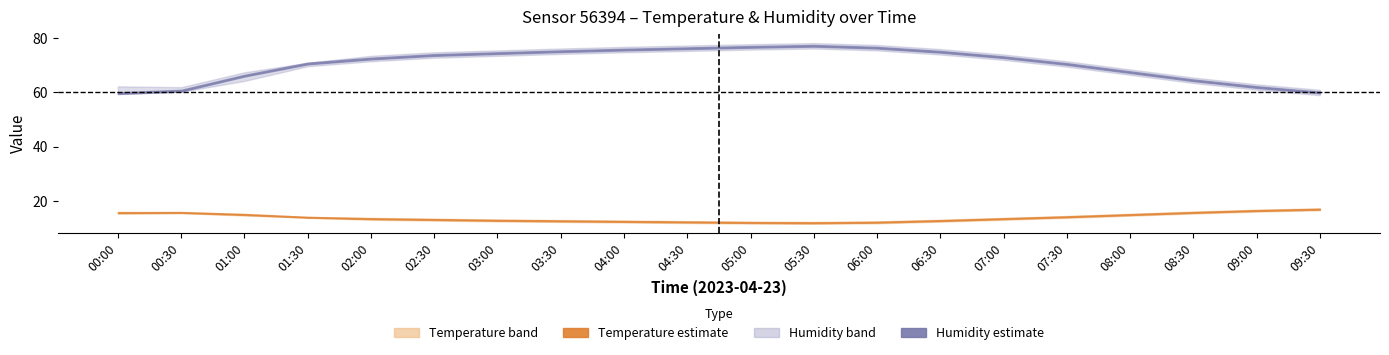

Between 03:00 and 05:00, which is larger?

03:00